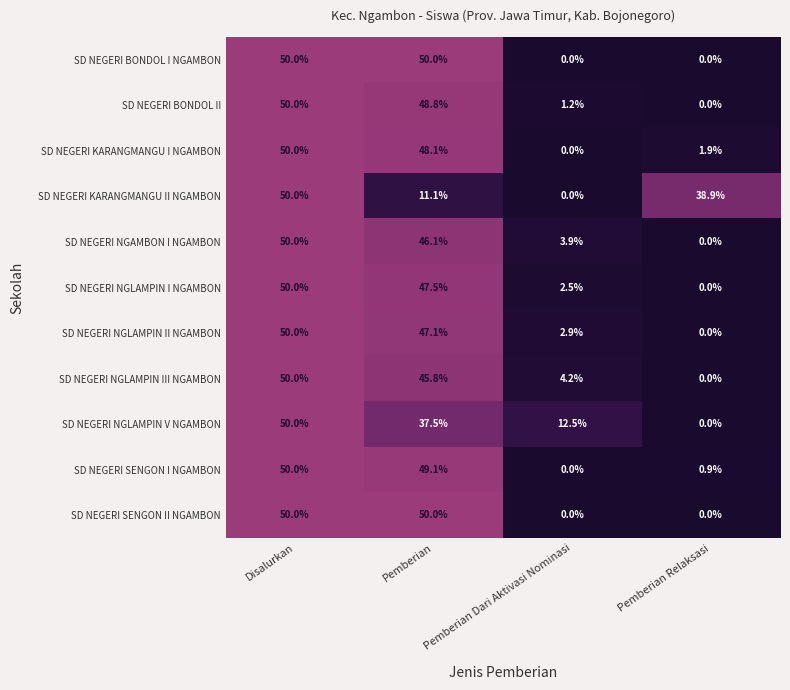

Which series changed the most between Disalurkan and Pemberian?

SD NEGERI KARANGMANGU II NGAMBON